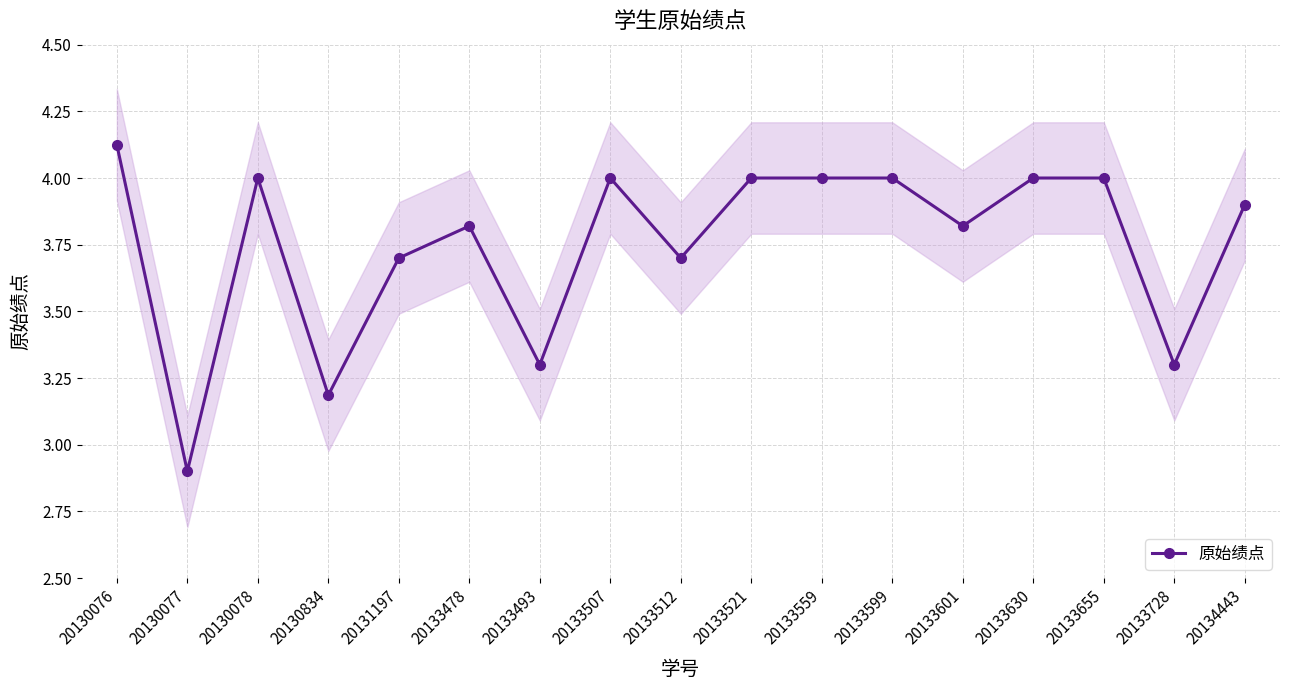

Reading right to left, transcribe all the data shown in this chart.

20134443=3.9	20133728=3.3	20133655=4.0	20133630=4.0	20133601=3.8	20133599=4.0	20133559=4.0	20133521=4.0	20133512=3.7	20133507=4.0	20133493=3.3	20133478=3.8	20131197=3.7	20130834=3.2	20130078=4.0	20130077=2.9	20130076=4.1